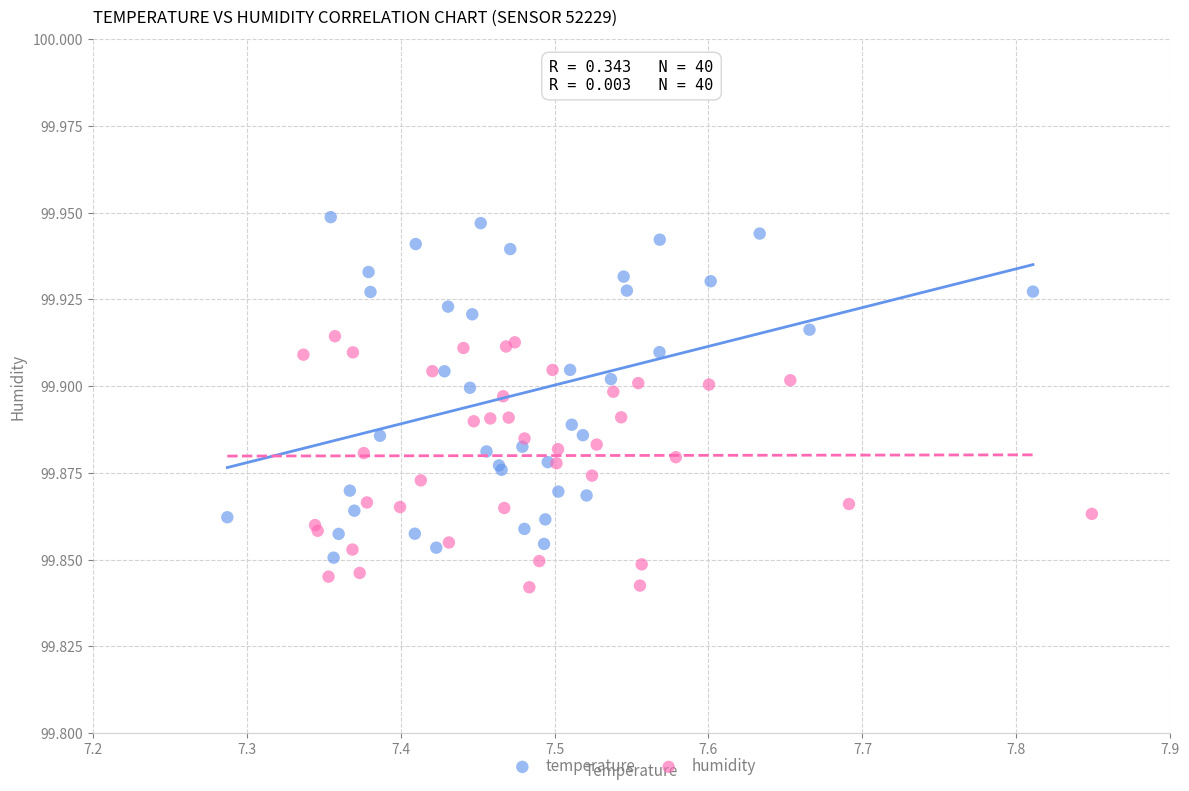

Which series has the largest Y range (max minus min)?

temperature